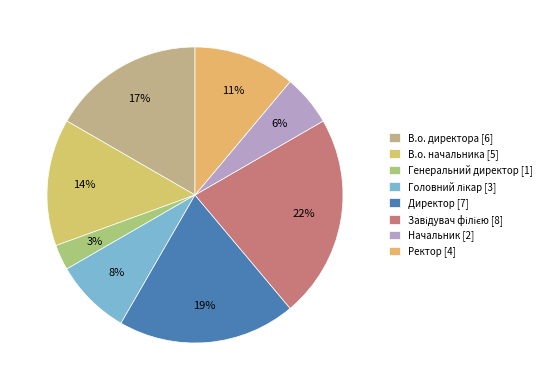

To the nearest percent, what percentage of the pie is В.о. начальника?

14%